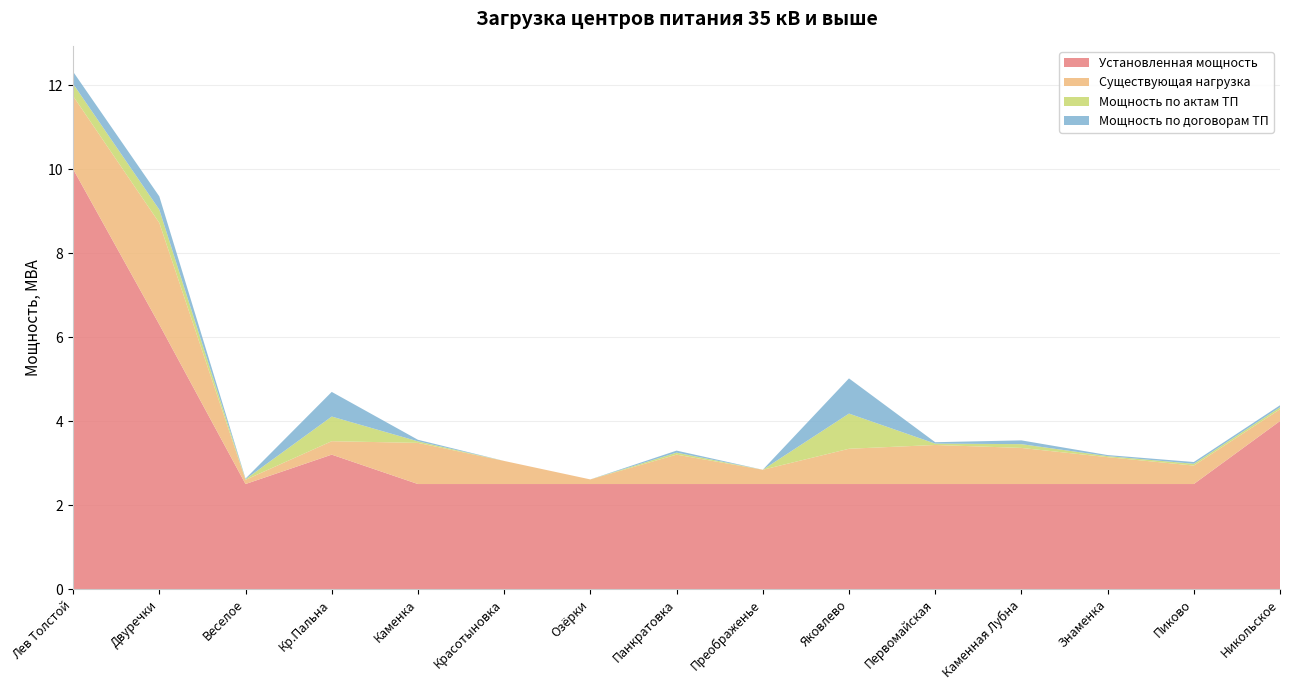

Reading right to left, list all the values displayed in this chart.

Установленная мощность: 4.0	2.5	2.5	2.5	2.5	2.5	2.5	2.5	2.5	2.5	2.5	3.2	2.5	6.3	10.0
Существующая нагрузка: 0.3	0.4	0.6	0.9	0.9	0.8	0.3	0.7	0.1	0.6	1.0	0.3	0.1	2.4	1.7
Мощность по актам ТП: 0.0	0.0	0.0	0.1	0.0	0.8	0.0	0.0	0.0	0.0	0.0	0.6	0.0	0.3	0.3
Мощность по договорам ТП: 0.0	0.0	0.0	0.1	0.0	0.8	0.0	0.0	0.0	0.0	0.0	0.6	0.0	0.3	0.3